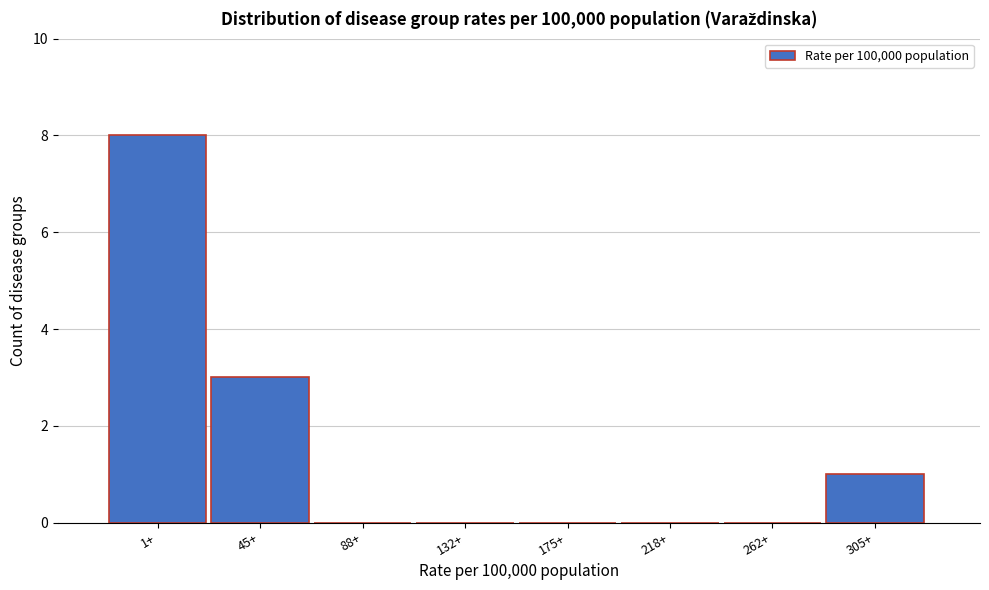

Reading left to right, what are all the values shown in this chart?

1+=8	45+=3	88+=0	132+=0	175+=0	218+=0	262+=0	305+=1